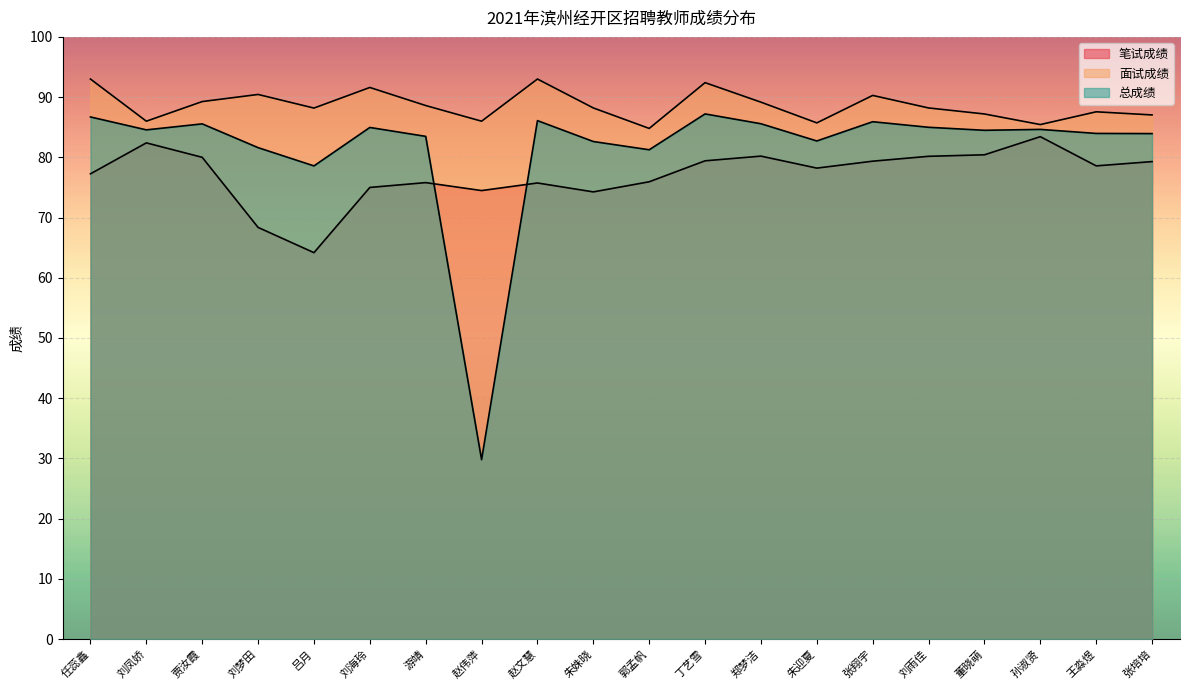

At which category is the sum across all series the highest?

丁艺雪